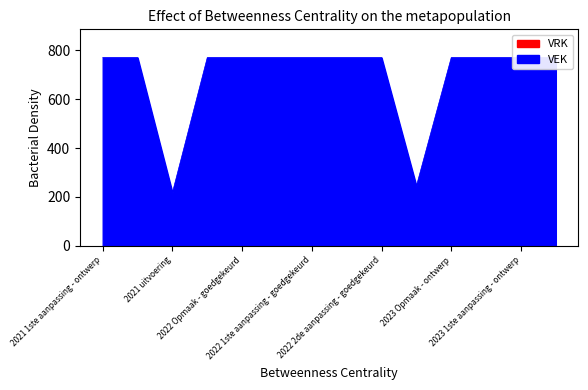

Reading left to right, what are all the values shown in this chart?

2021 1ste aanpassing - ontwerp=771	2021 1ste aanpassing - goedgekeurd=771	2021 uitvoering=218	2022 Opmaak - ontwerp=771	2022 Opmaak - goedgekeurd=771	2022 1ste aanpassing - ontwerp=771	2022 1ste aanpassing - goedgekeurd=771	2022 2de aanpassing - ontwerp=771	2022 2de aanpassing - goedgekeurd=771	2022 uitvoering=245	2023 Opmaak - ontwerp=771	2023 Opmaak - goedgekeurd=771	2023 1ste aanpassing - ontwerp=771	2023 1ste aanpassing - goedgekeurd=771